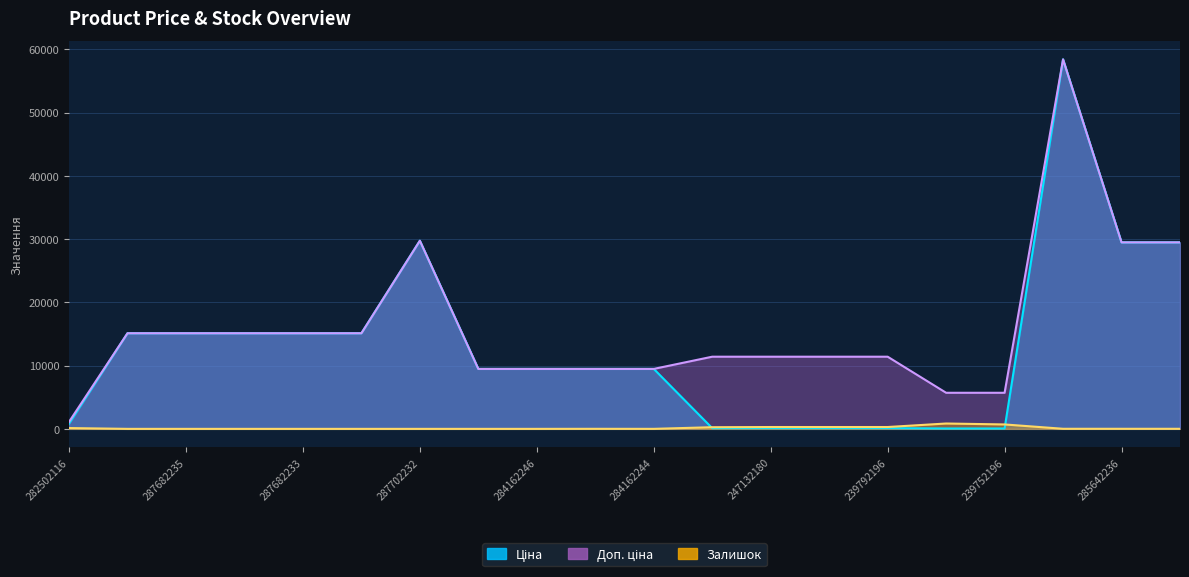

True or false: Ціна and Доп. ціна intersect in this chart.

False